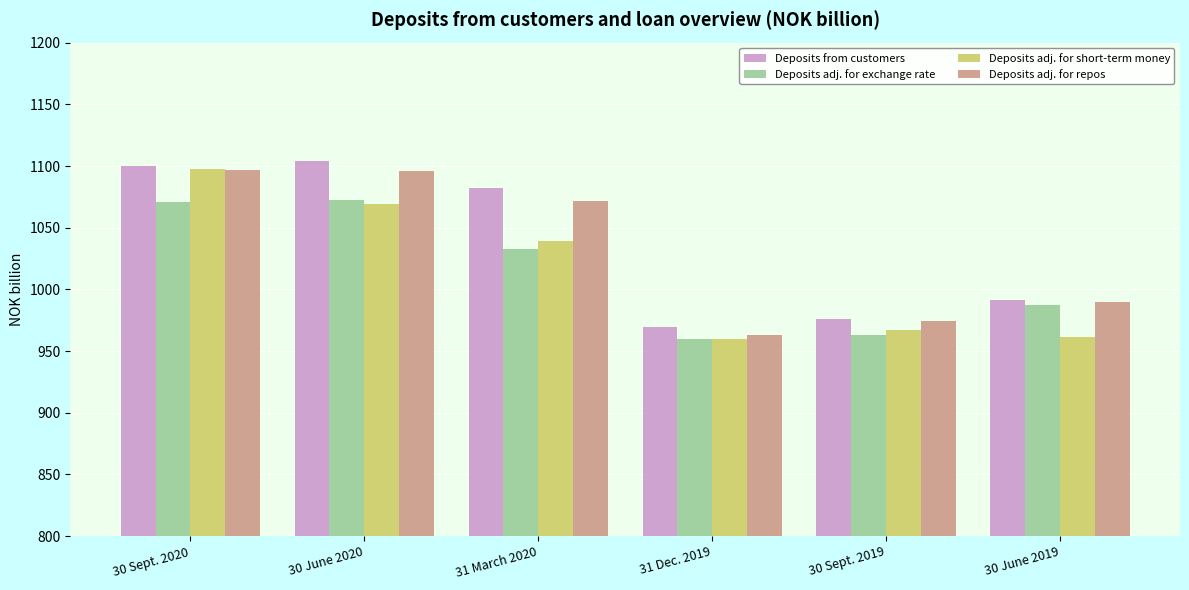

What is the difference between the Deposits from customers values at 31 March 2020 and 31 Dec. 2019?

112.6